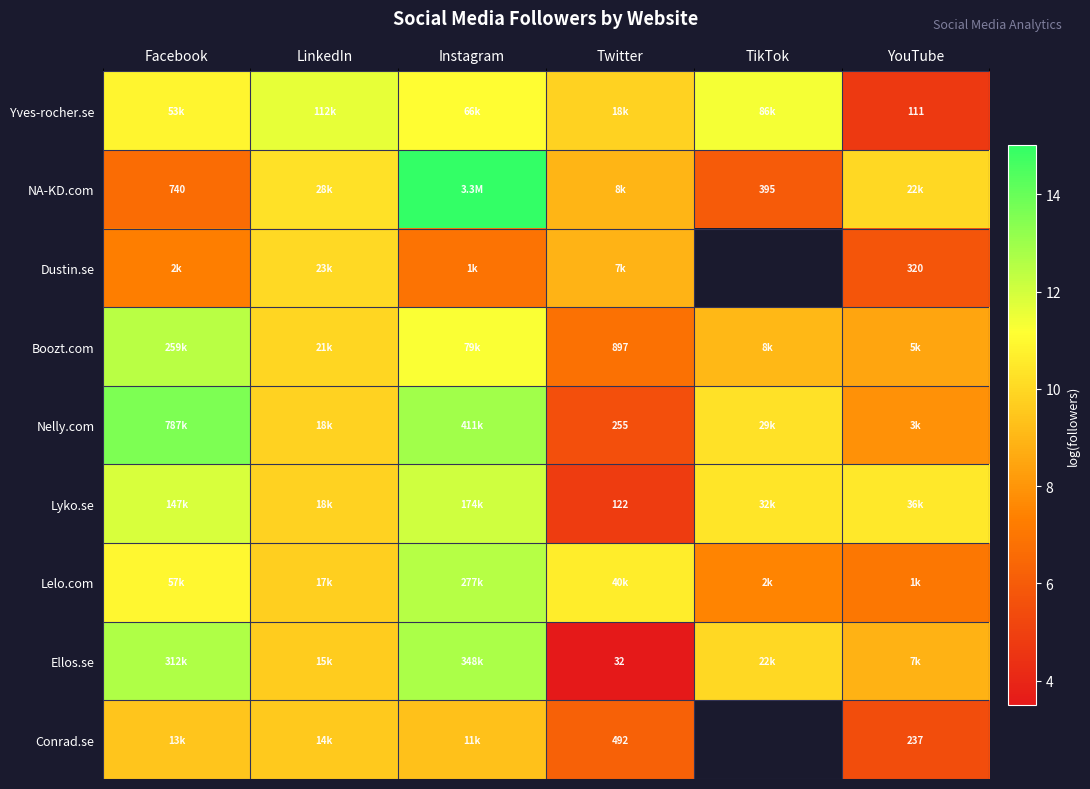

List the series in order of their peak value, highest first.

NA-KD.com, Nelly.com, Ellos.se, Lelo.com, Boozt.com, Lyko.se, Yves-rocher.se, Dustin.se, Conrad.se